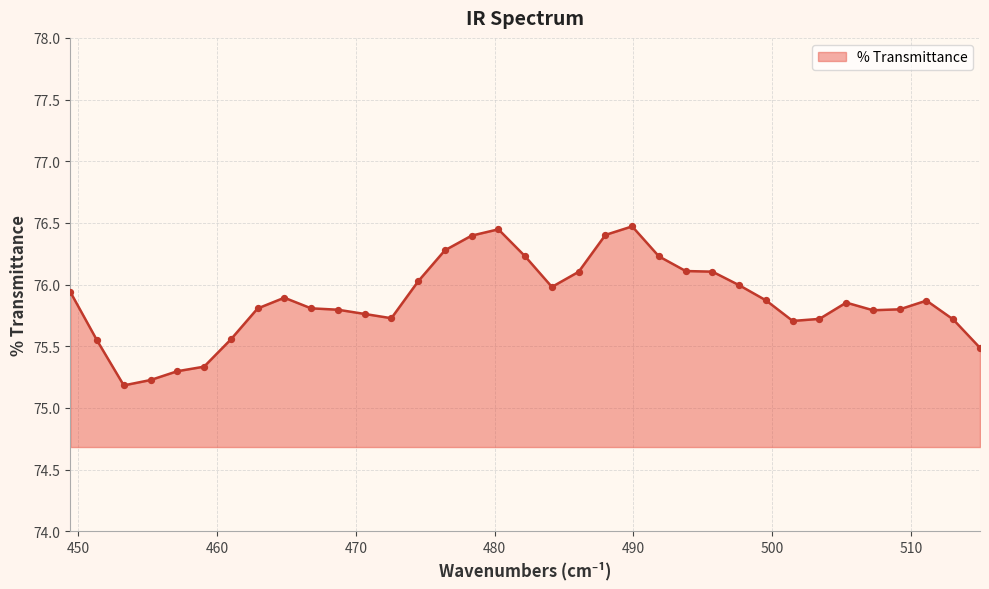

What is the maximum value shown in the chart?

76.5